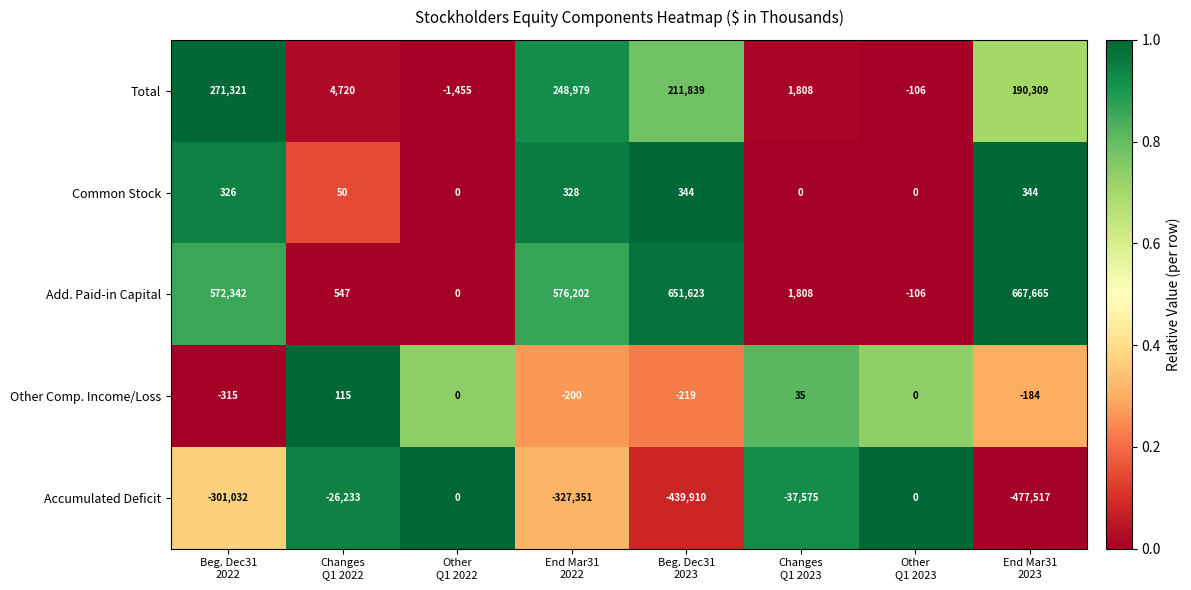

Rank the series by their maximum value, from highest to lowest.

Add. Paid-in Capital, Total, Common Stock, Other Comp. Income/Loss, Accumulated Deficit